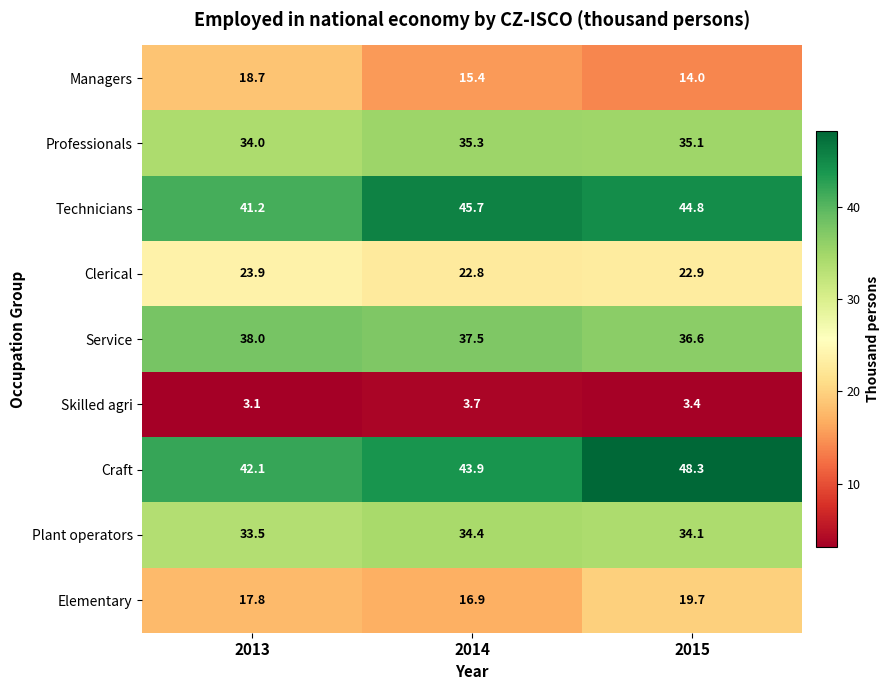

What is the spread (max minus min) of values at 2015?

44.9